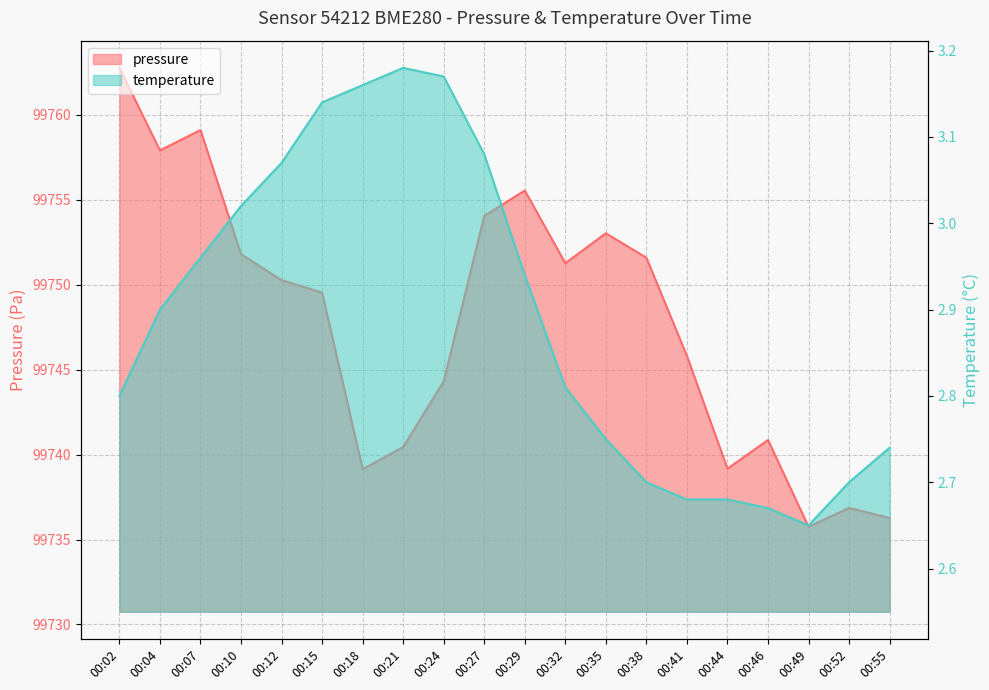

What are all the series names shown in the legend?

pressure, temperature